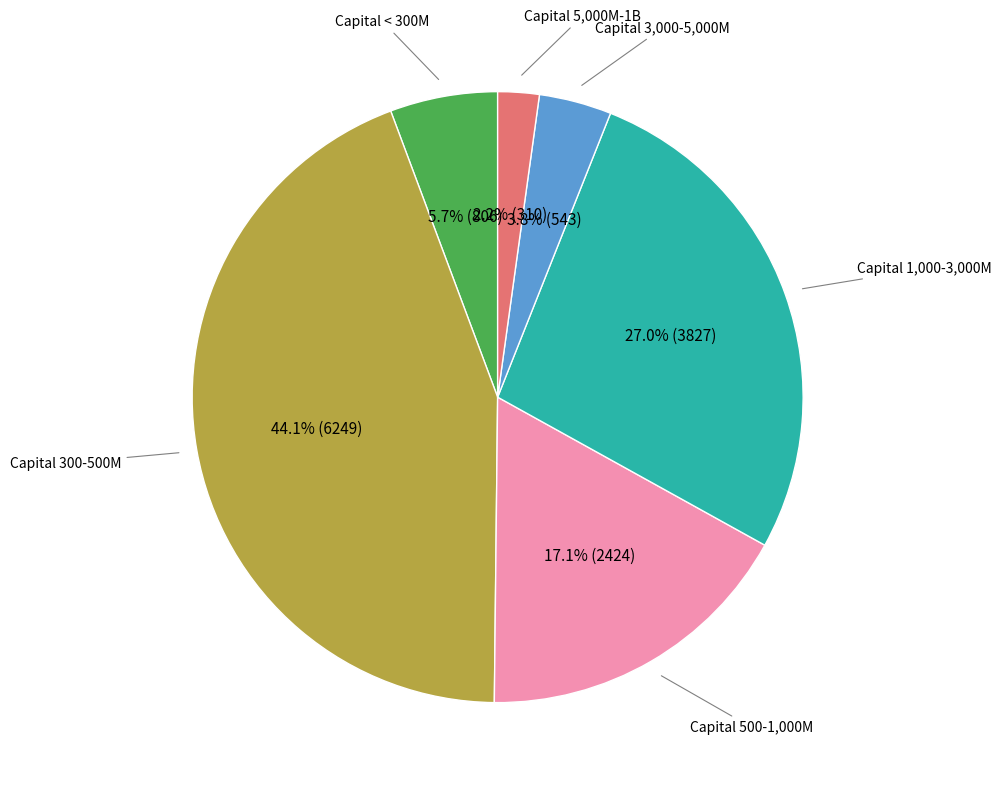

To the nearest percent, what is the average slice percentage?

17%